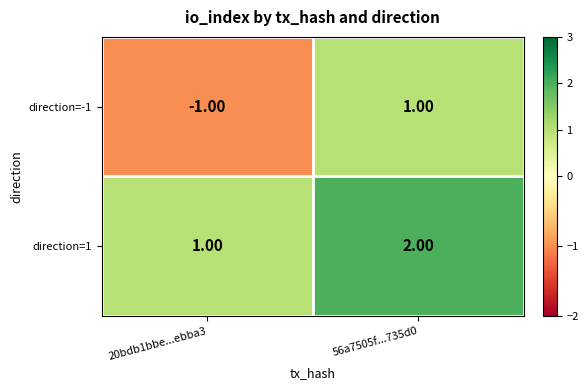

Which series has the largest total across all categories?

direction=1